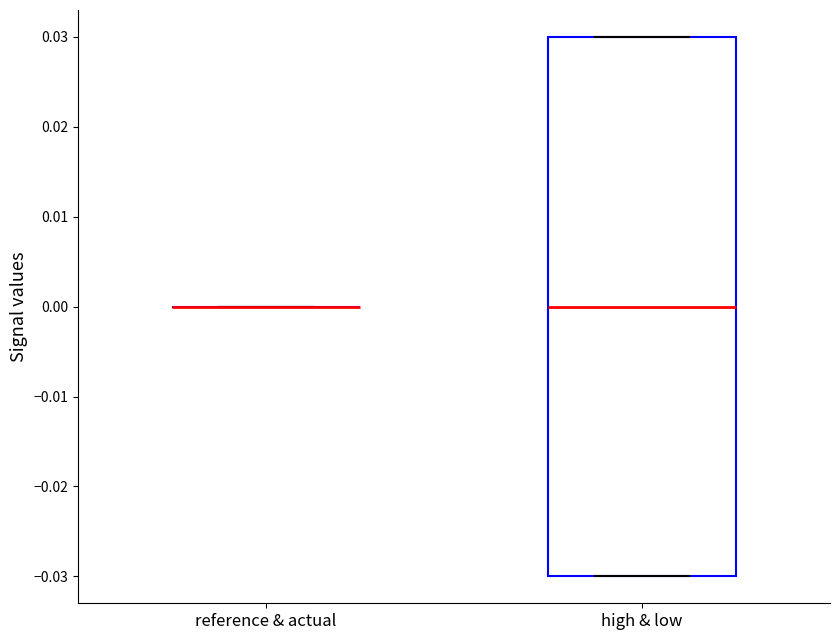

Reading left to right, transcribe this box plot: for each box, give where its median line is, the range the box spans, and where its two whiskers end, as read against the y-axis. The values are not printed on the chart, so give them approximately, as read against the axis.

reference & actual: box collapsed to a line at 0.00, whiskers 0.00 to 0.00
high & low: median 0.00, box -0.03 to 0.03, whiskers -0.03 to 0.03